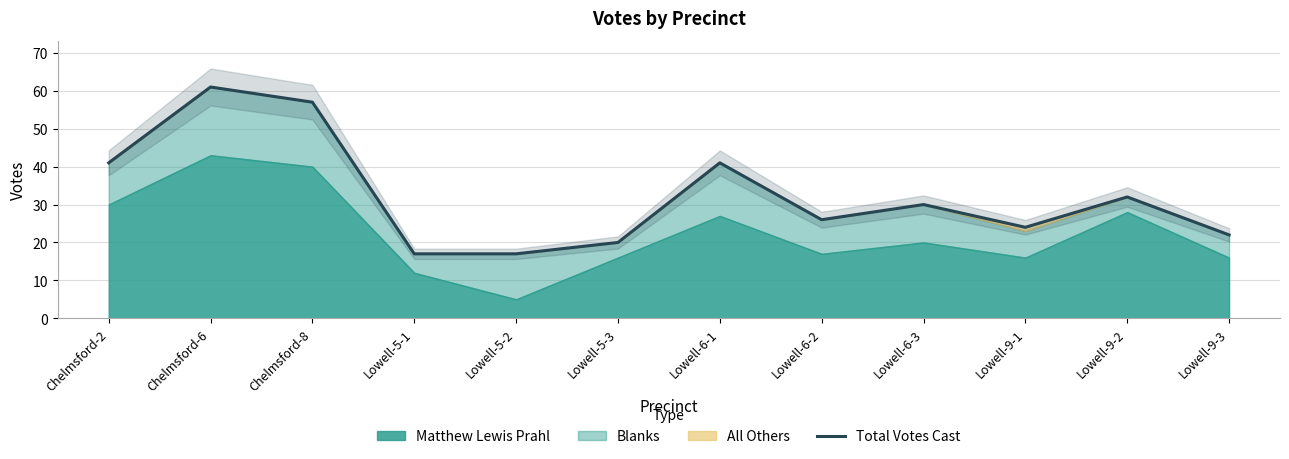

What is the average value?

32